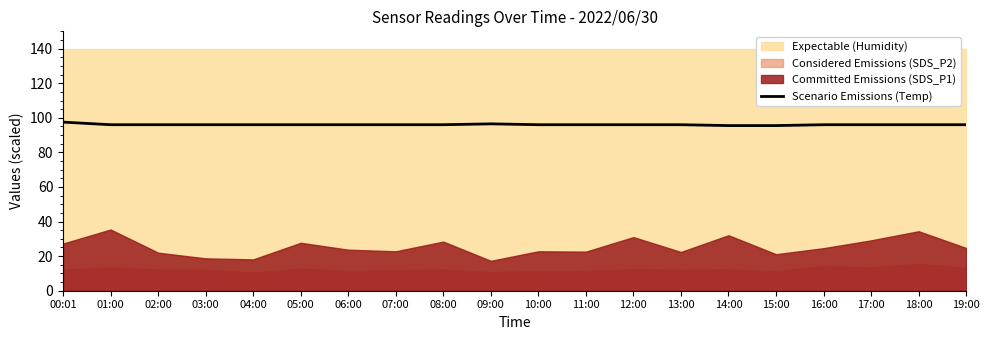

List the labels in order of value, largest first.

00:01, 09:00, 01:00, 02:00, 03:00, 04:00, 05:00, 06:00, 07:00, 08:00, 10:00, 11:00, 12:00, 13:00, 16:00, 17:00, 18:00, 19:00, 14:00, 15:00